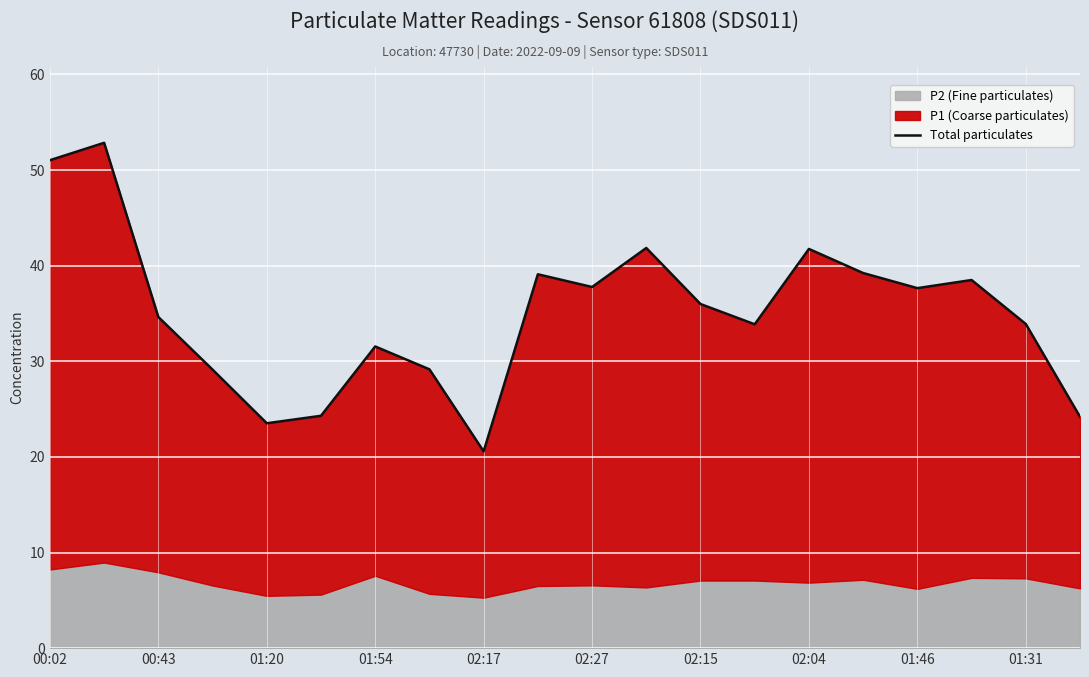

Count the number of categories in the chart.

20